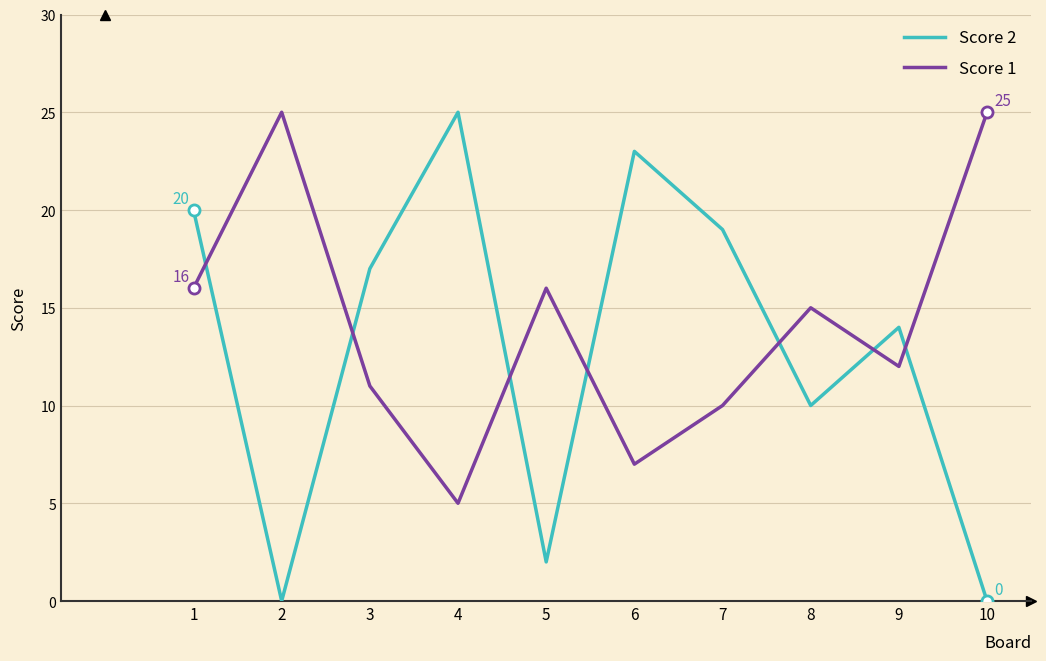

What is the highest value of the Score 1 series?

25